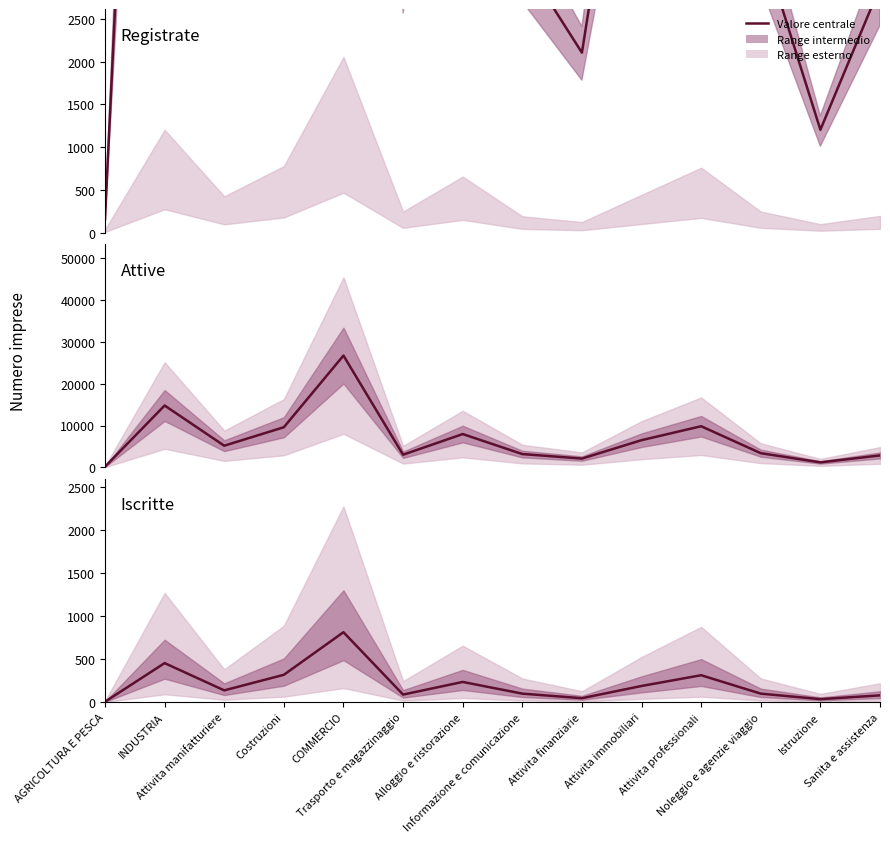

True or false: Registrate and Iscritte cross at least once.

False